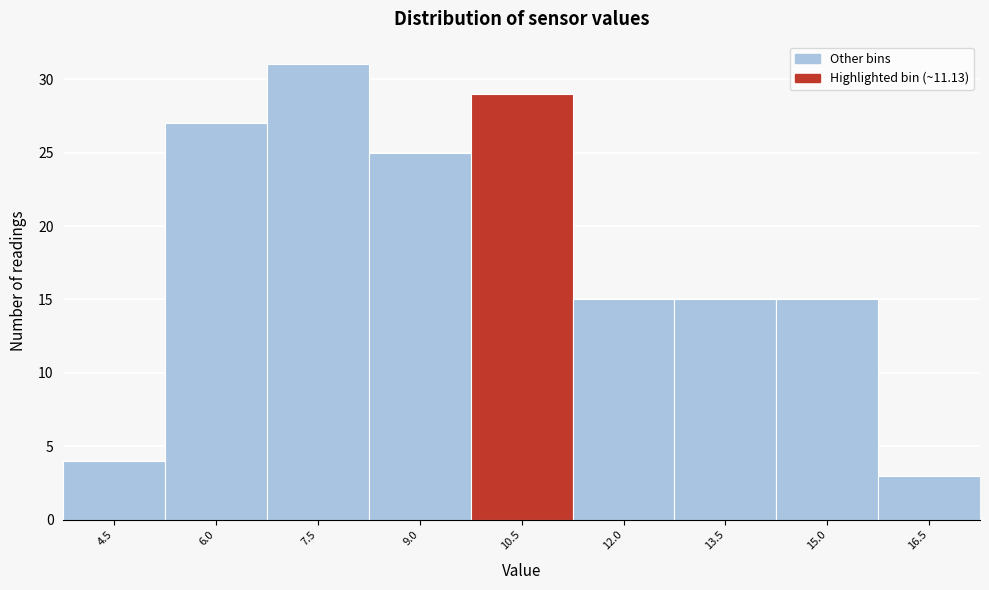

Reading left to right, what are all the values shown in this chart?

4.5=4	6.0=27	7.5=31	9.0=25	10.5=29	12.0=15	13.5=15	15.0=15	16.5=3